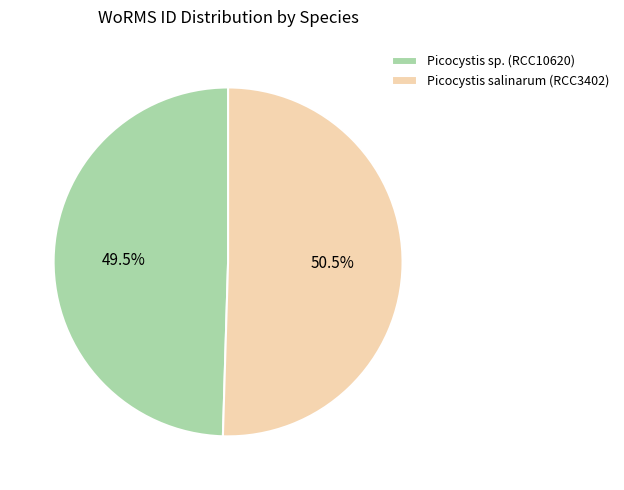

The Picocystis sp. (RCC10620) slice represents 63% of the pie. True or false?

False